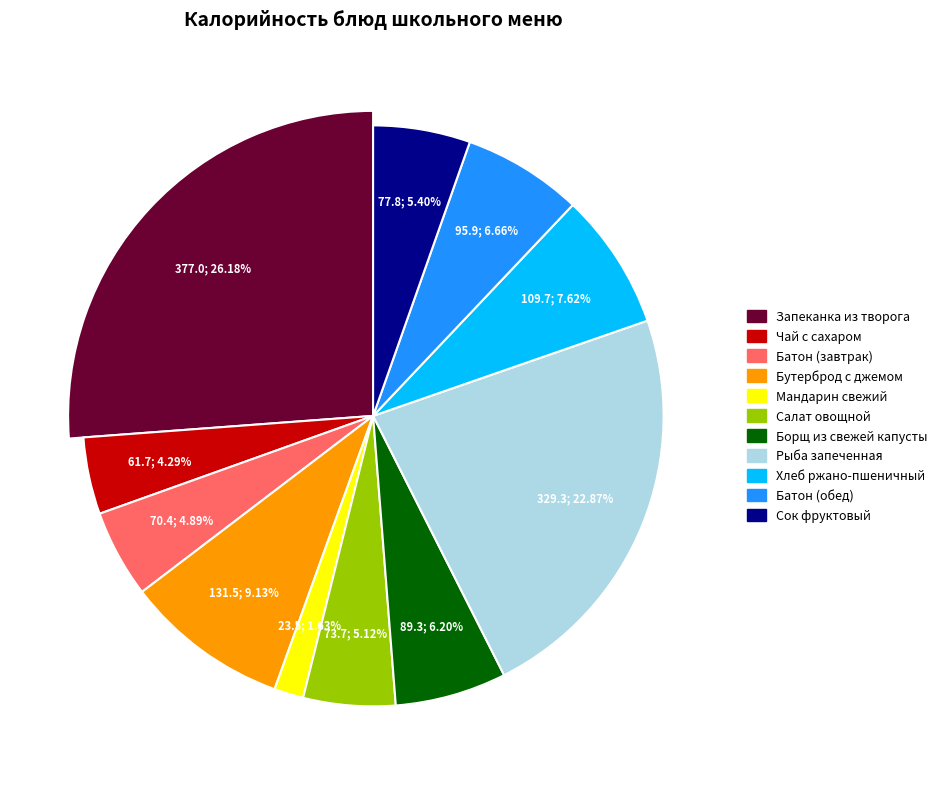

Is it true that Батон (завтрак) is 11% of the pie?

False